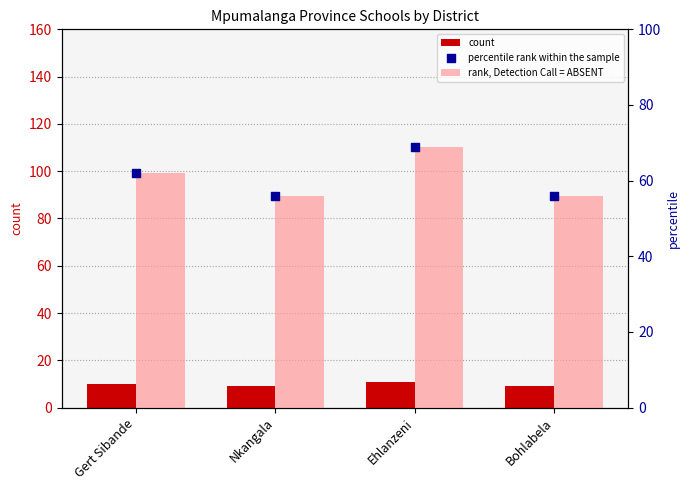

At how many categories does at least one series exceed 30?

4